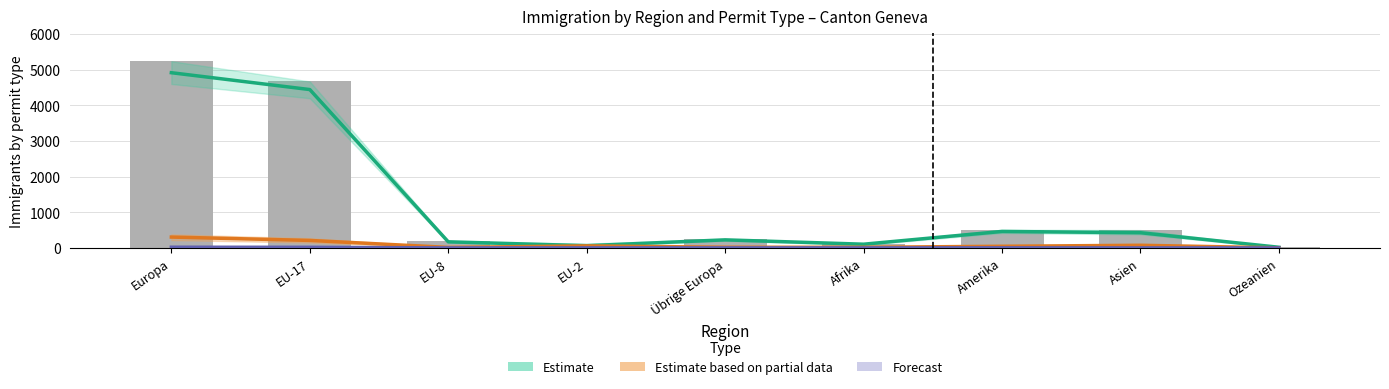

What are all the series names shown in the legend?

Estimate, Estimate based on partial data, Forecast